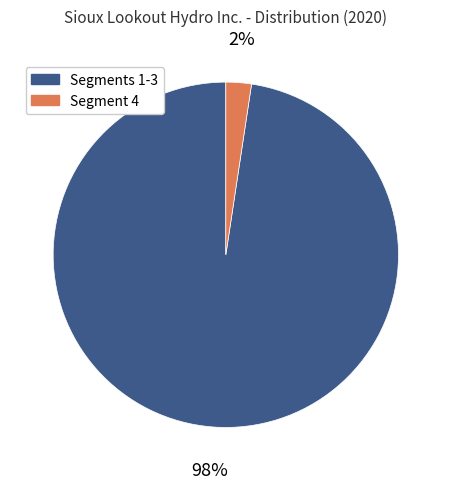

To the nearest percent, what portion does Segments 1-3 represent?

98%